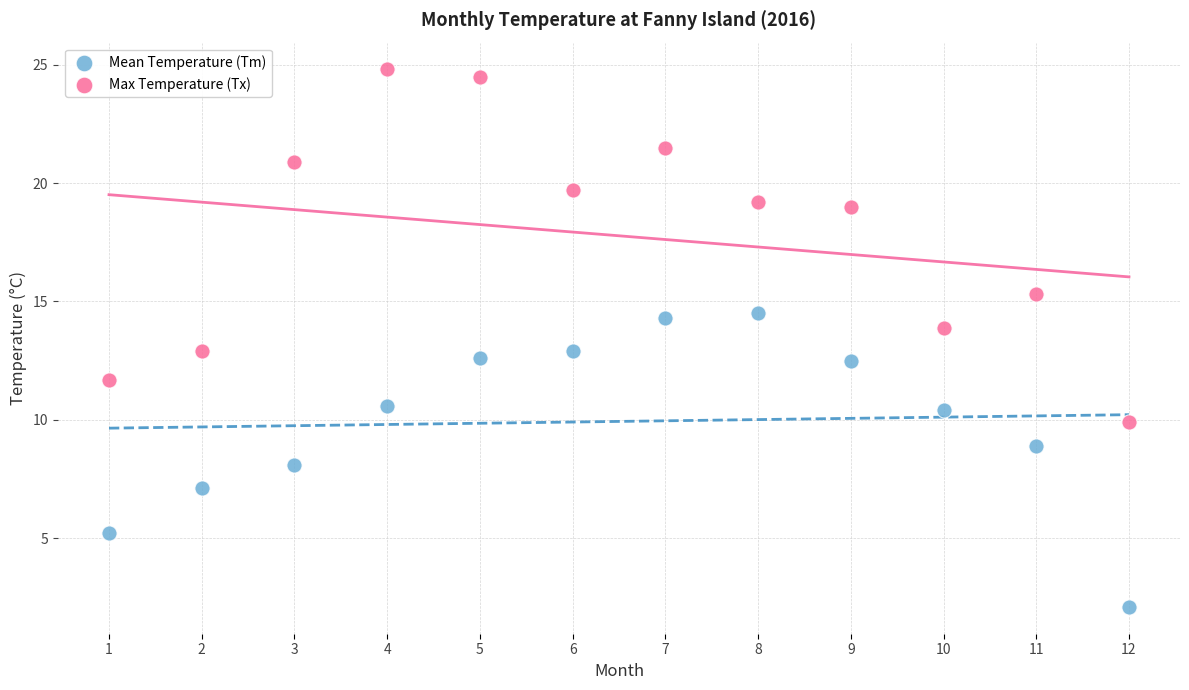

In the Max Temperature (Tx) series, what Y value is closest to 17?

15.3